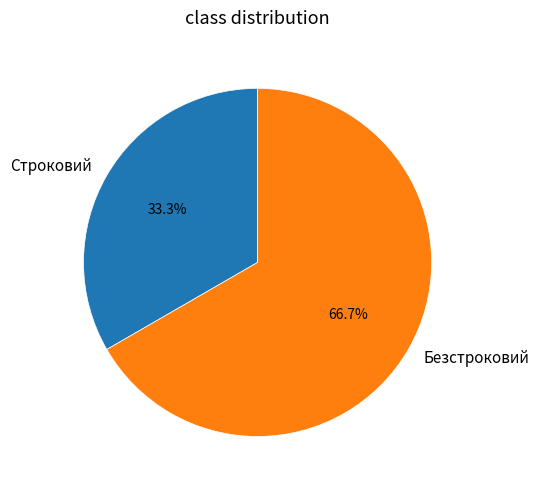

Which category accounts for the majority?

Безстроковий